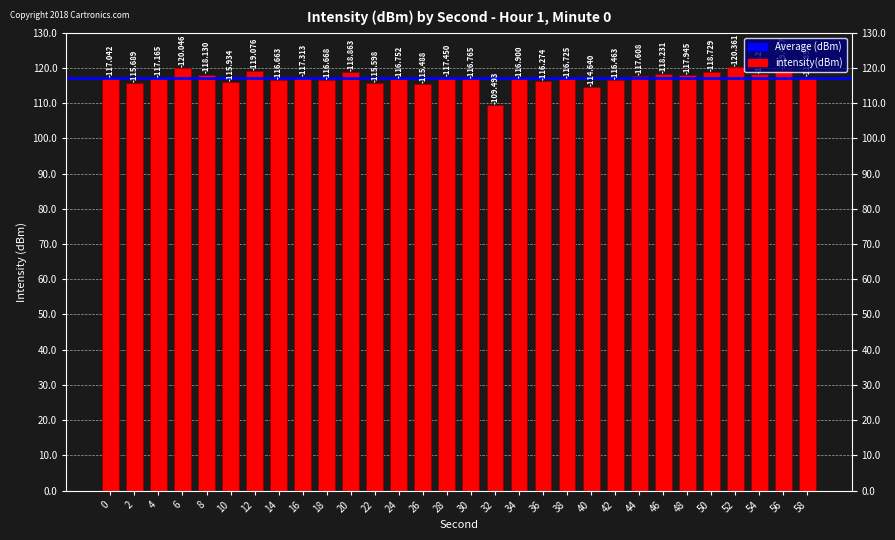

Are the bars grouped side by side (vs. stacked)?

No